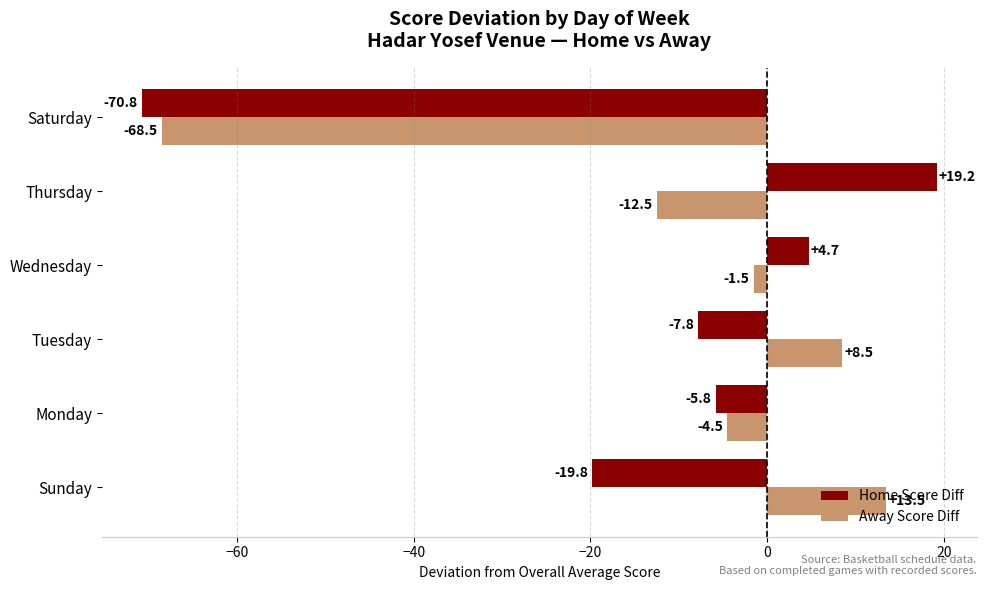

What is the sum of all Home Score Diff values?

-80.3